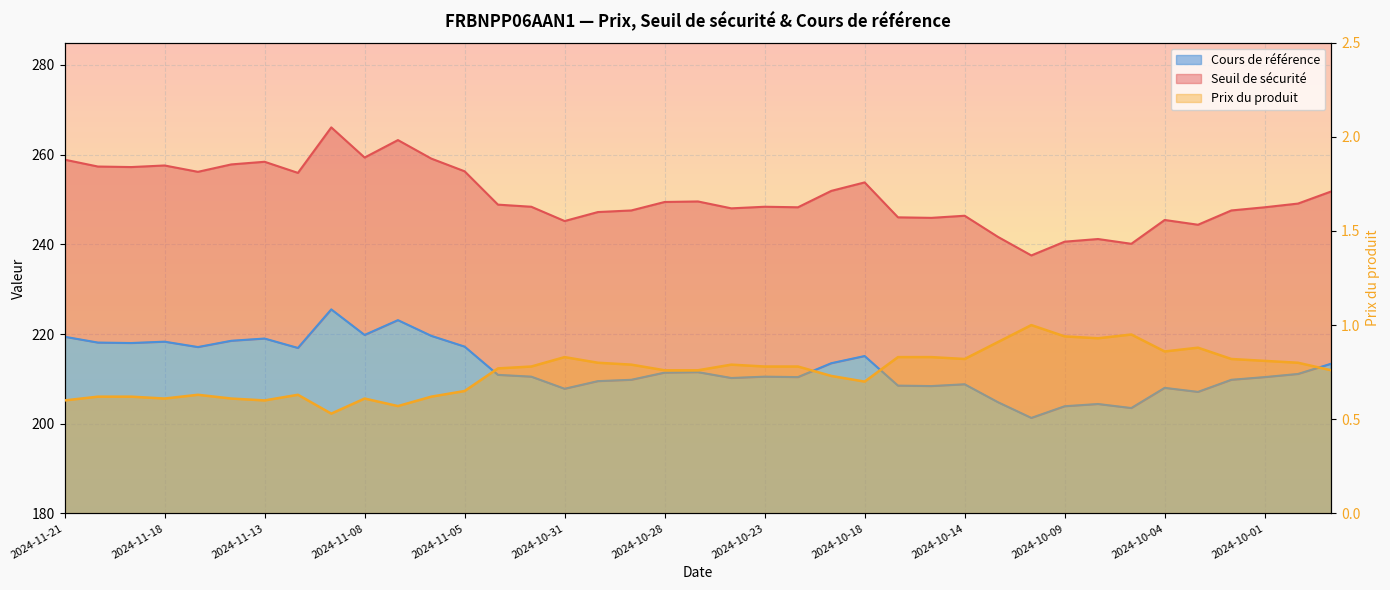

Read the Seuil de sécurité value at 2024-10-30.

209.5